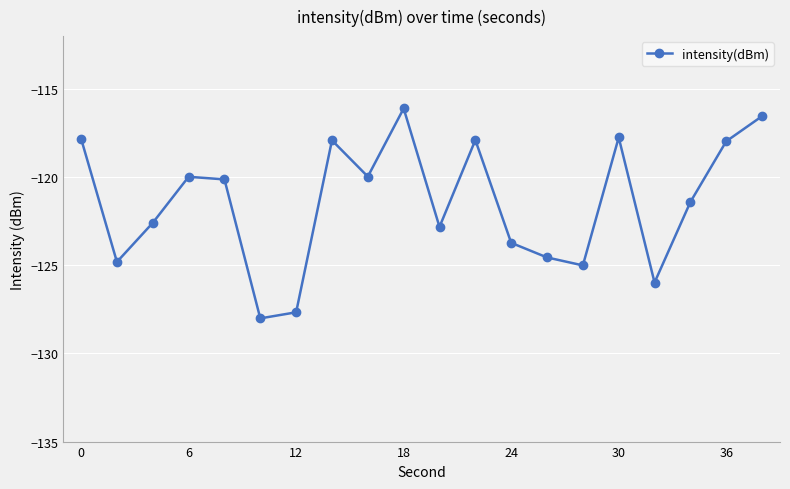

What is the greatest value displayed?

-116.1